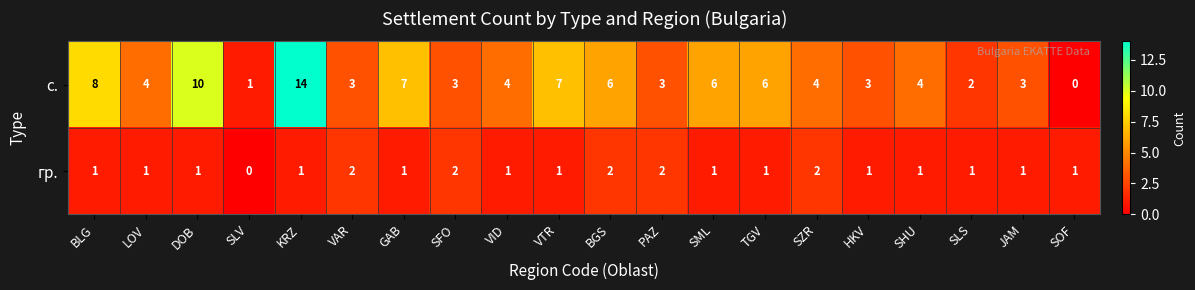

What is the spread (max minus min) of values at VAR?

1